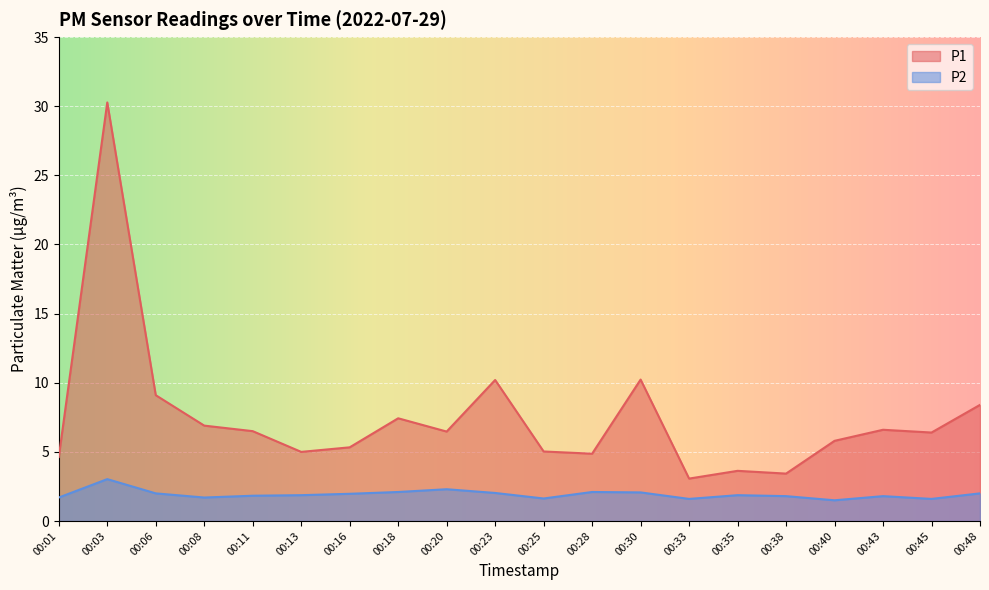

What is the sum of the P1 values at 00:13 and 00:33?

8.1